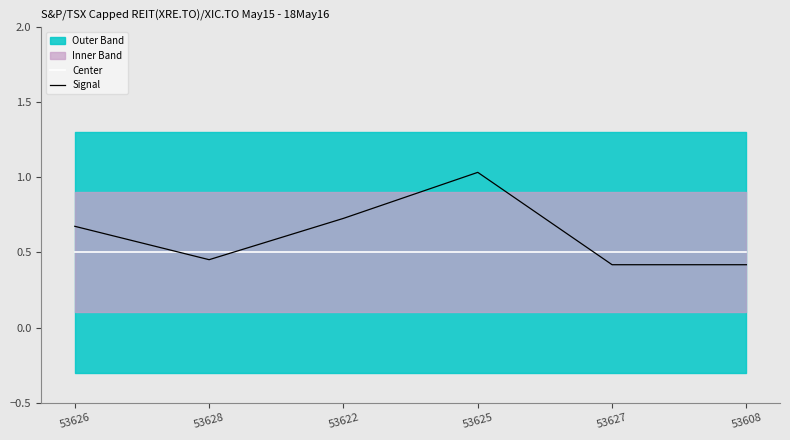

Which series changed the most between 53628 and 53622?

Signal